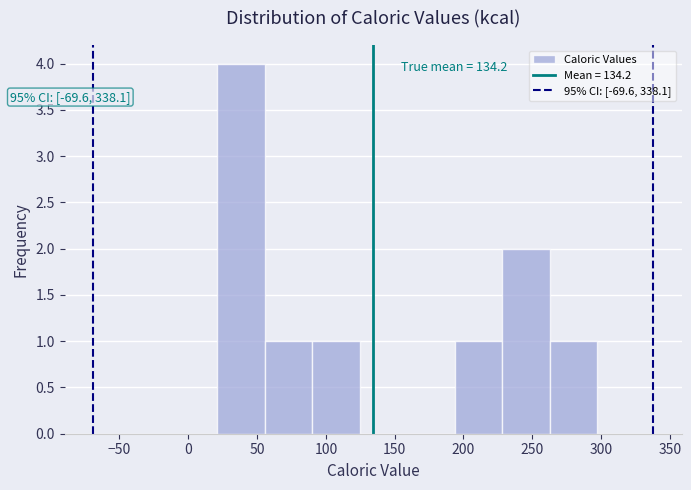

Which range on the x-axis has the tallest bar?

20 to 55